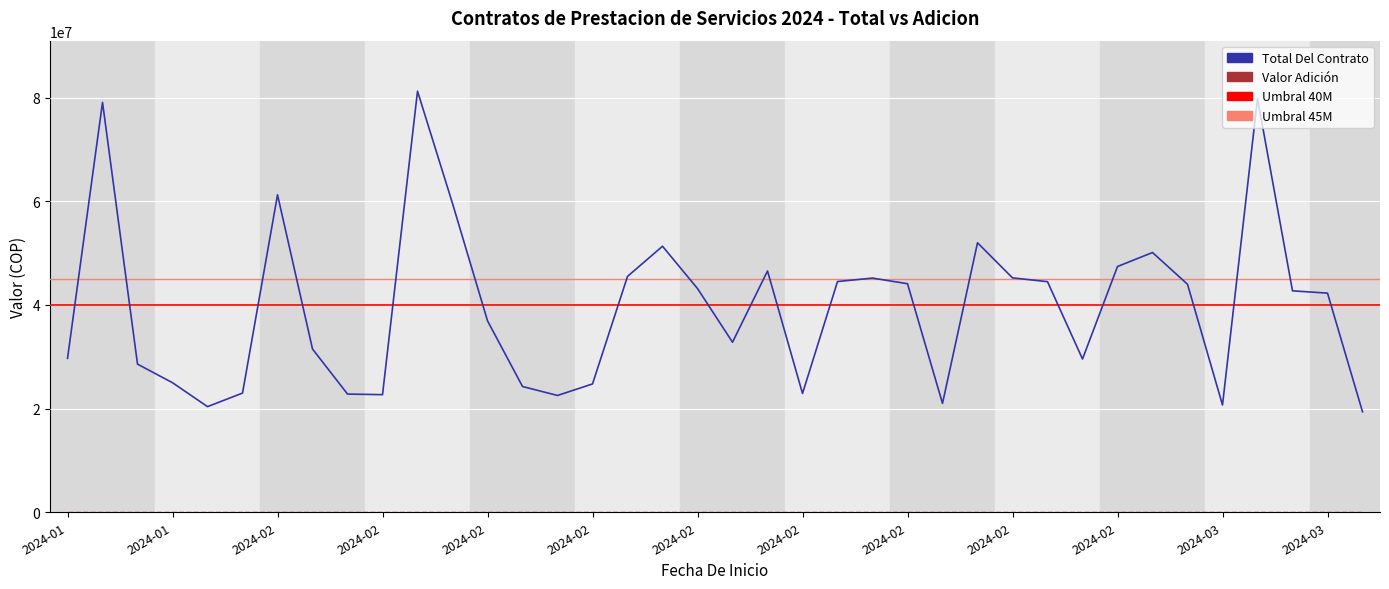

What is the maximum value shown in the chart?

81250000